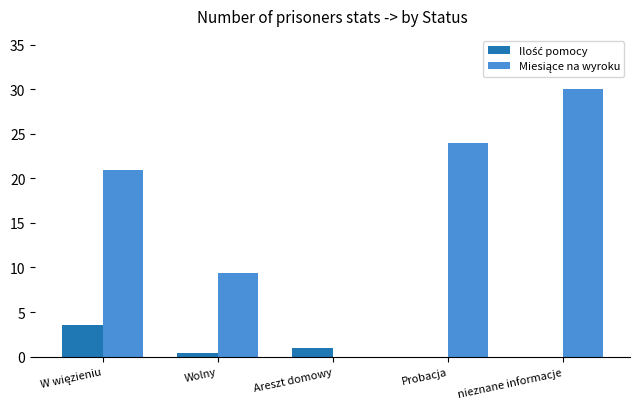

What is the maximum value shown in the chart?

30.0